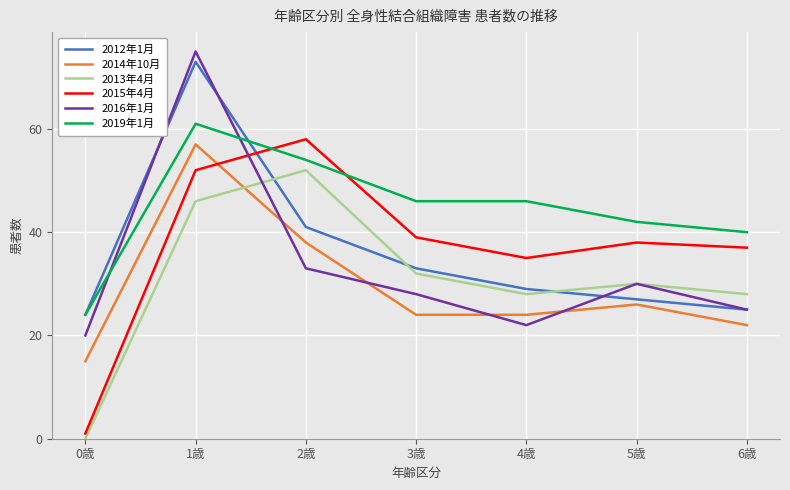

Rank the categories by 2016年1月 value from lowest to highest.

0歳, 4歳, 6歳, 3歳, 5歳, 2歳, 1歳